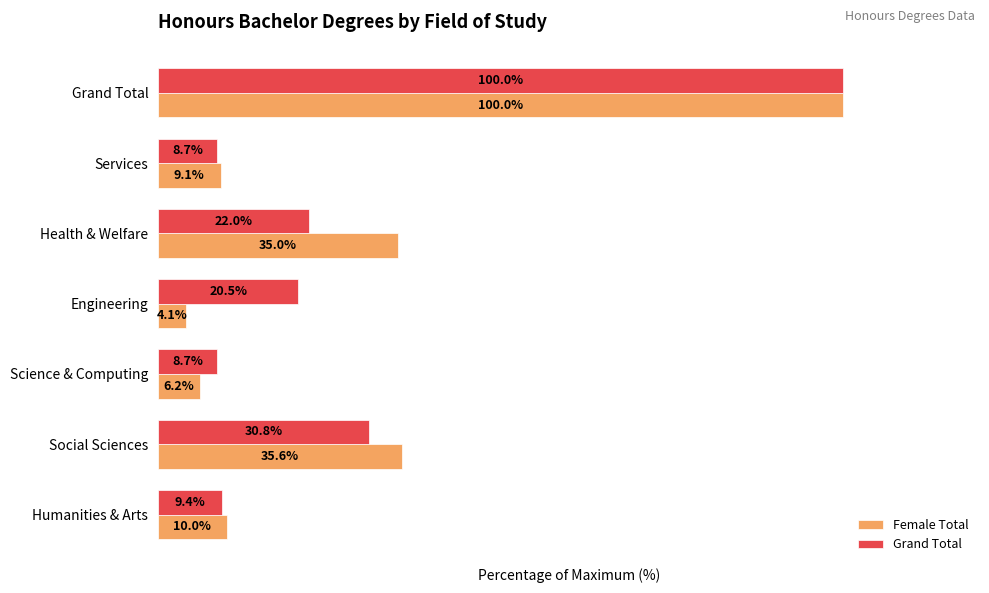

Is the value of Grand Total at Health & Welfare greater than the value of Female Total at Social Sciences?

No